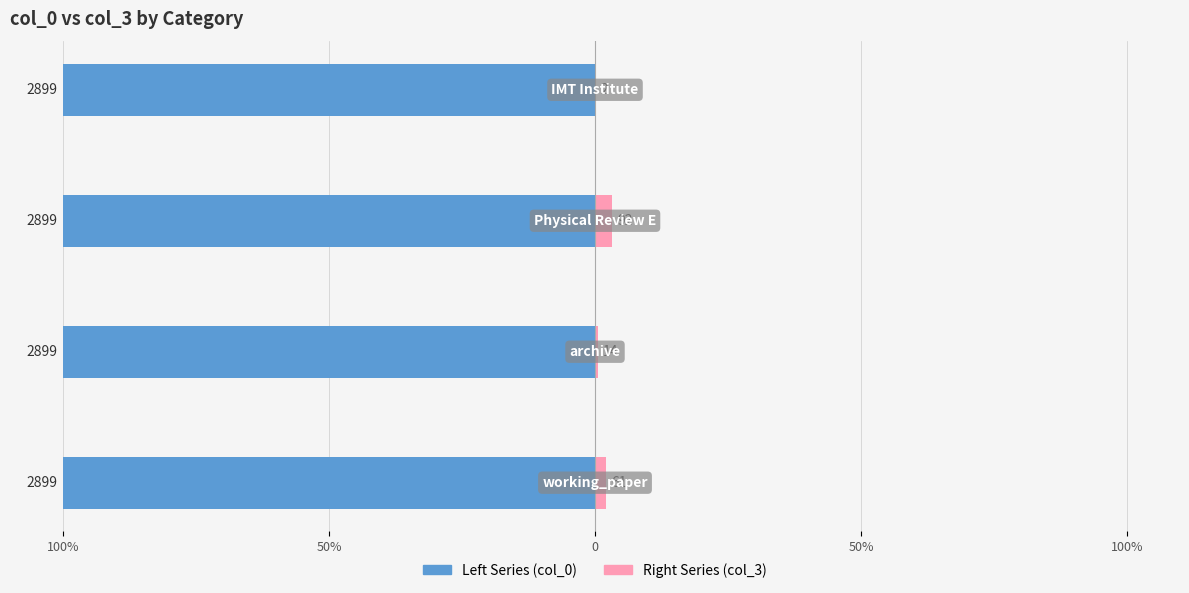

What are all the series names shown in the legend?

Left Series (col_0), Right Series (col_3)